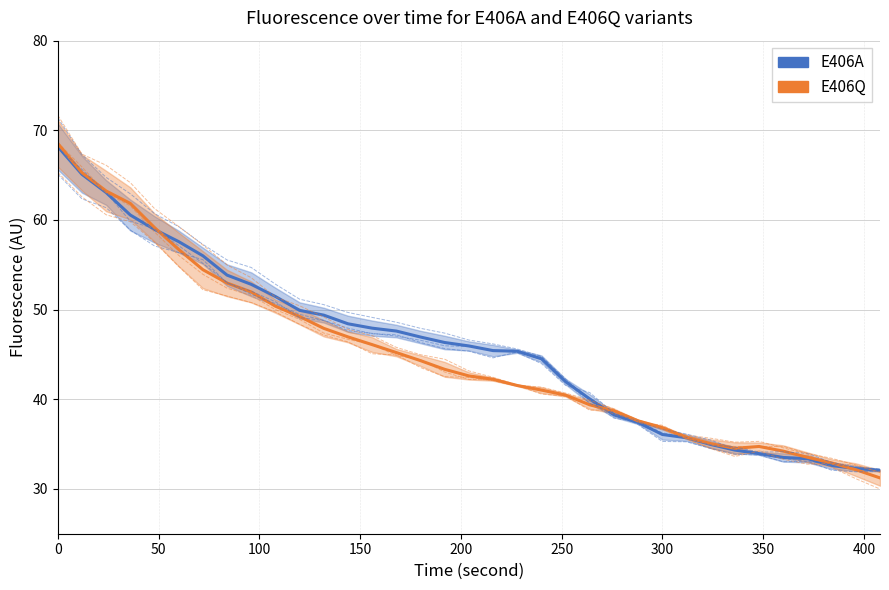

Reading left to right, list all the values displayed in this chart.

E406A: 68.2	65.1	63.1	60.5	58.9	57.6	56.0	53.8	52.8	51.5	49.9	49.4	48.4	47.9	47.6	46.9	46.3	45.9	45.4	45.4	44.5	42.0	40.0	38.3	37.4	36.1	35.7	35.0	34.3	33.9	33.5	33.4	32.6	32.3	32.1
E406Q: 68.5	65.3	63.2	61.8	59.2	56.7	54.5	53.0	52.0	50.4	49.2	47.9	47.0	46.1	45.2	44.3	43.3	42.6	42.2	41.5	41.0	40.5	39.4	38.7	37.6	36.8	35.8	35.1	34.5	34.7	34.2	33.5	32.9	32.1	31.2